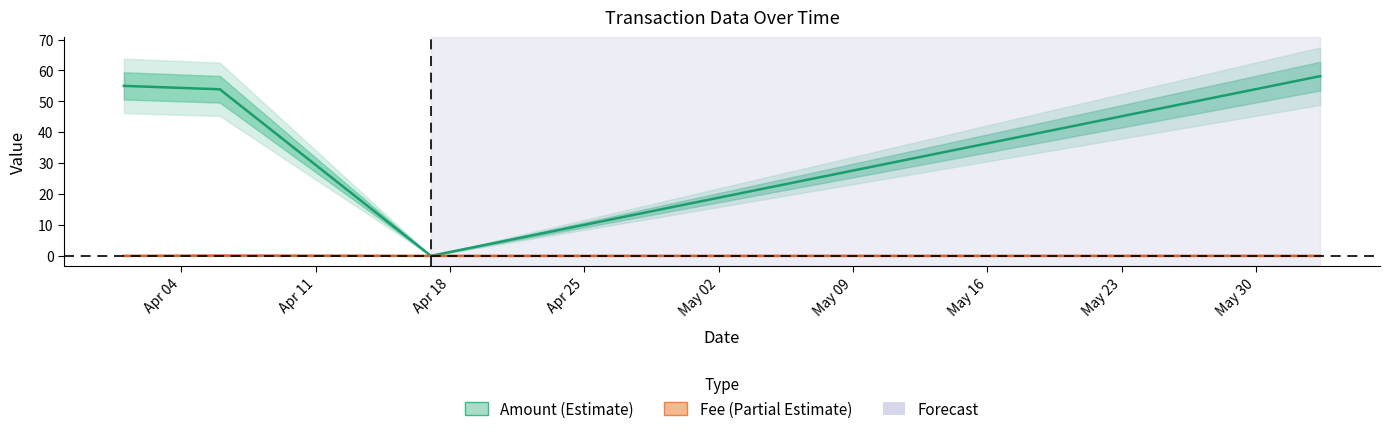

True or false: Amount has a value of 0.0 at 2022-04-17.

True